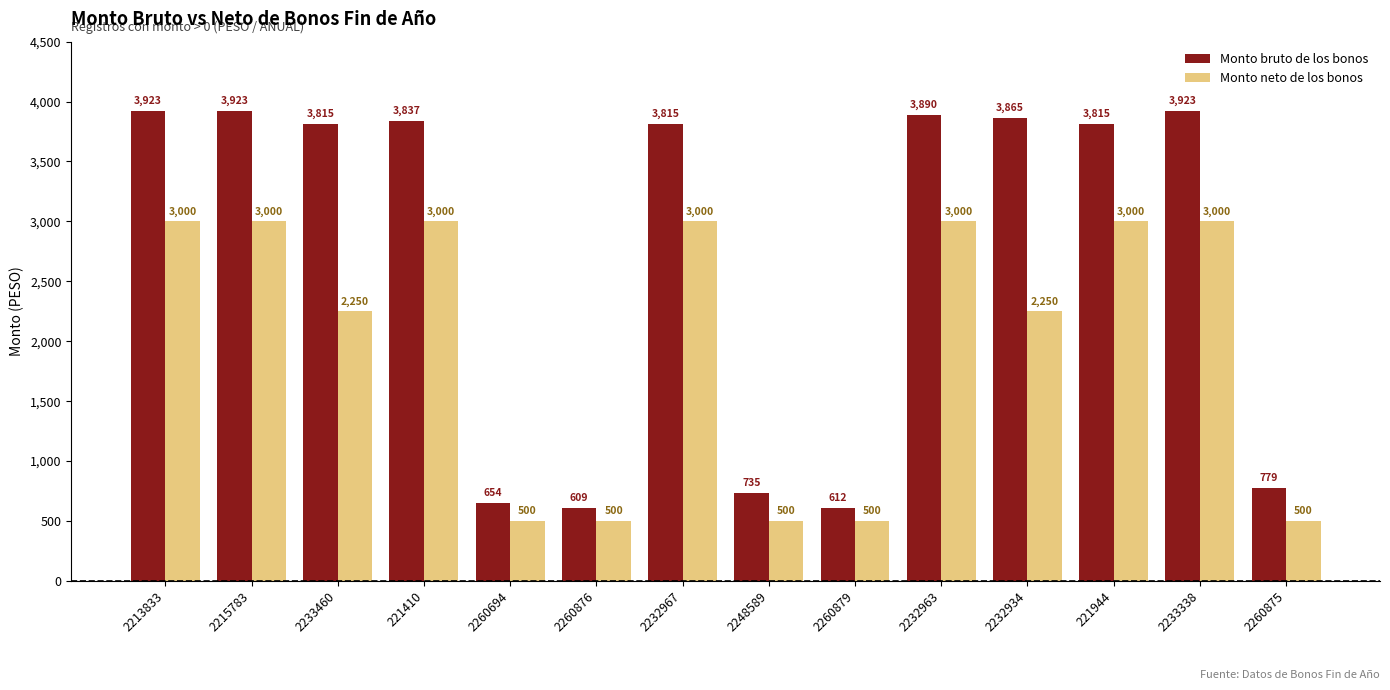

What are all the series names shown in the legend?

Monto bruto de los bonos, Monto neto de los bonos